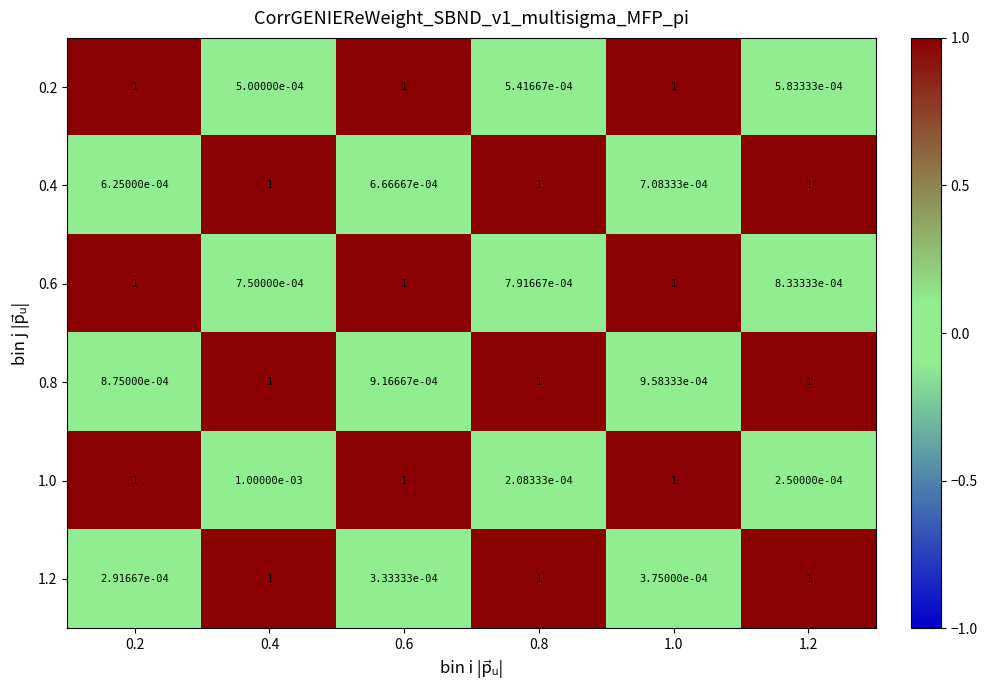

The value of 1.0 at 1.0 is 1.0. True or false?

True